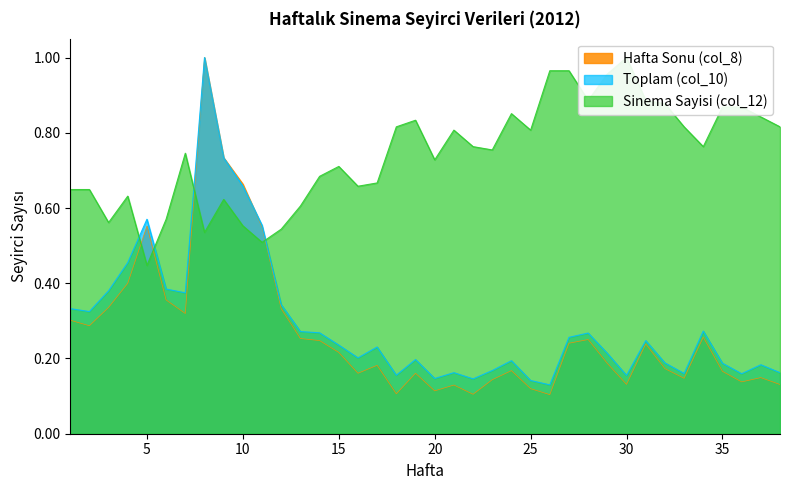

What is the average value of the Sinema Sayisi (col_12) series?

0.7